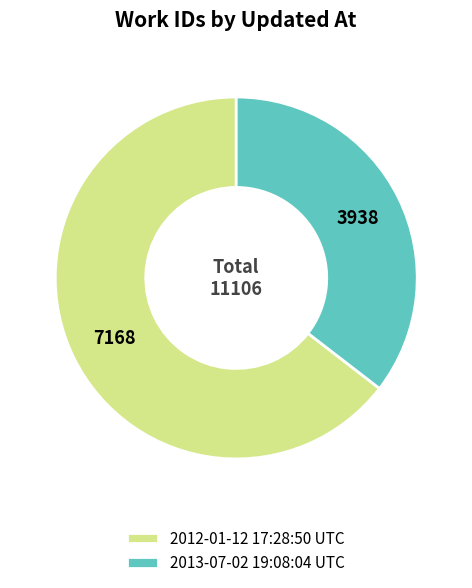

Combined, do 2013-07-02 19:08:04 UTC and 2012-01-12 17:28:50 UTC account for over 50%?

Yes